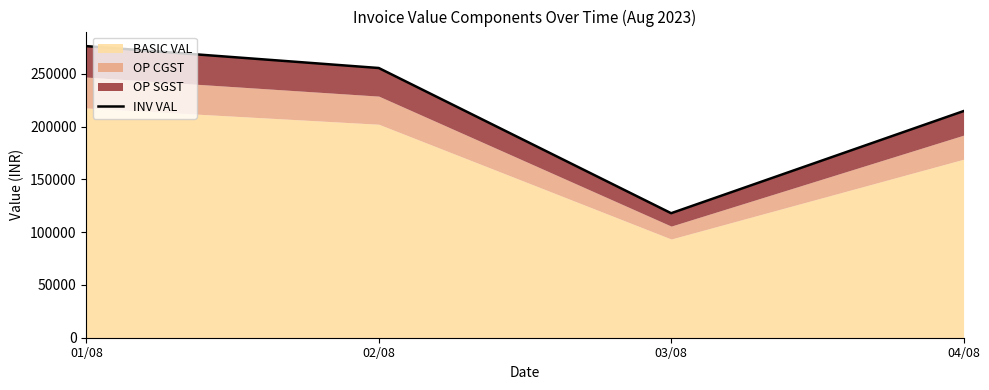

List the labels in order of value, largest first.

01/08, 02/08, 04/08, 03/08